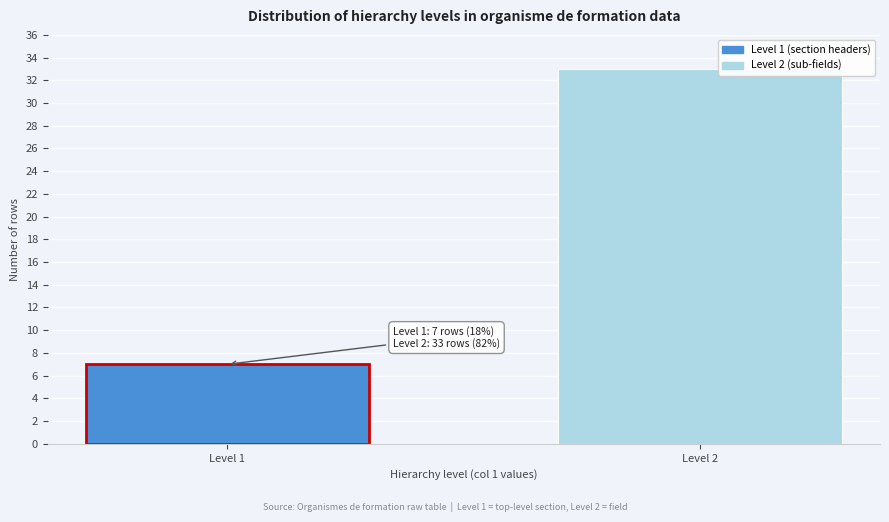

Reading left to right, list all the values displayed in this chart.

Level 1=7	Level 2=33